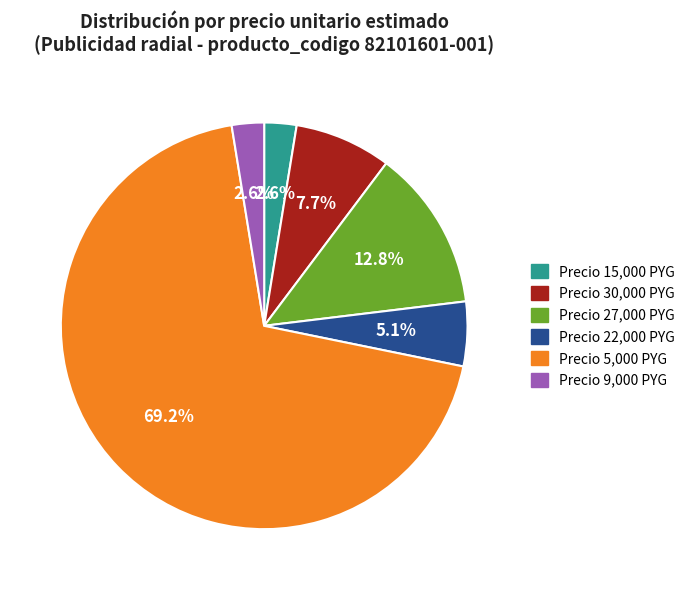

How many slices are in this pie chart?

6